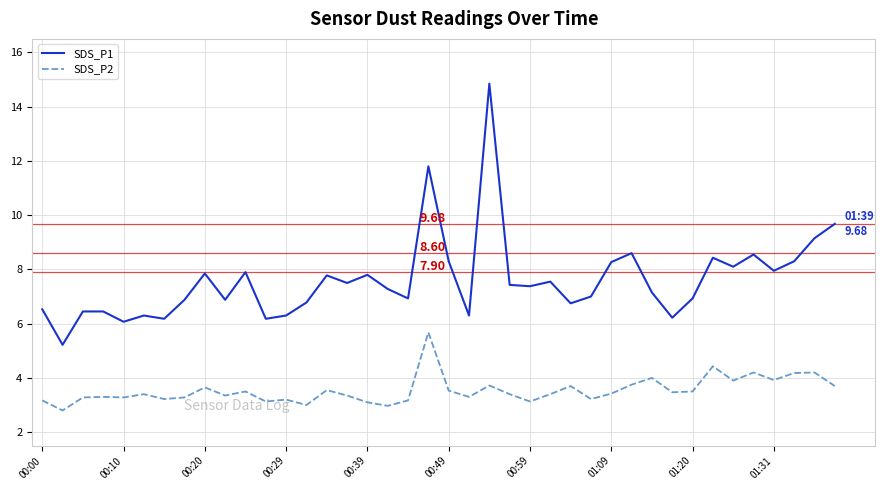

Rank the series by their maximum value, from lowest to highest.

SDS_P2, SDS_P1